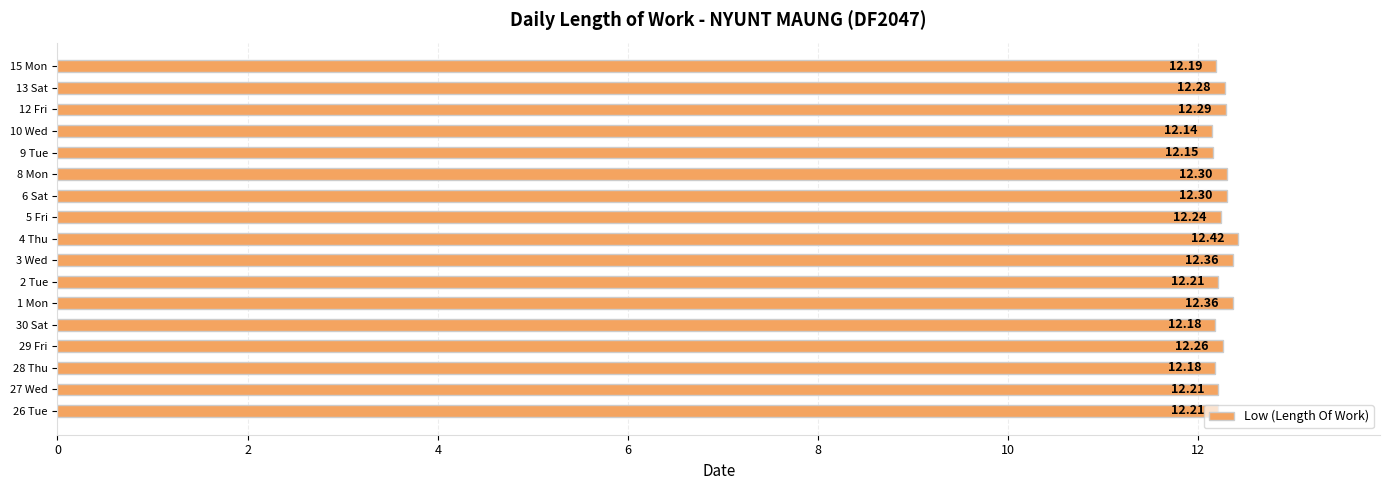

What is the difference between the second highest and minimum values?

0.2